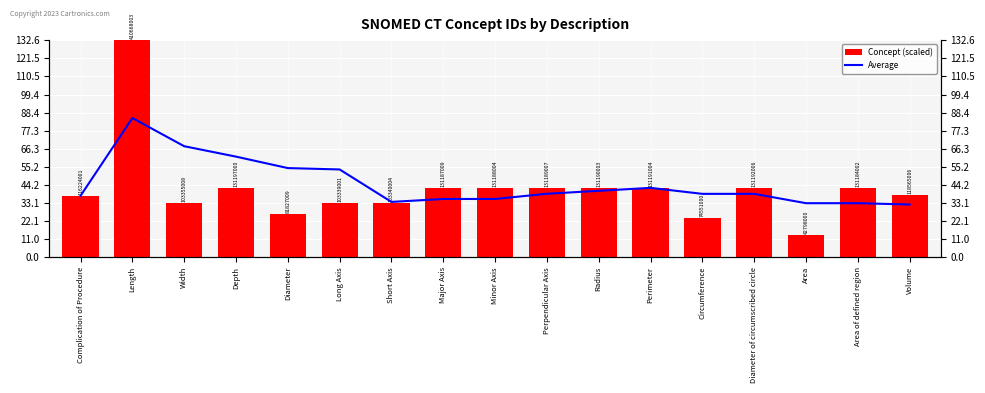

Between Short Axis and Area of defined region, which is larger?

Area of defined region